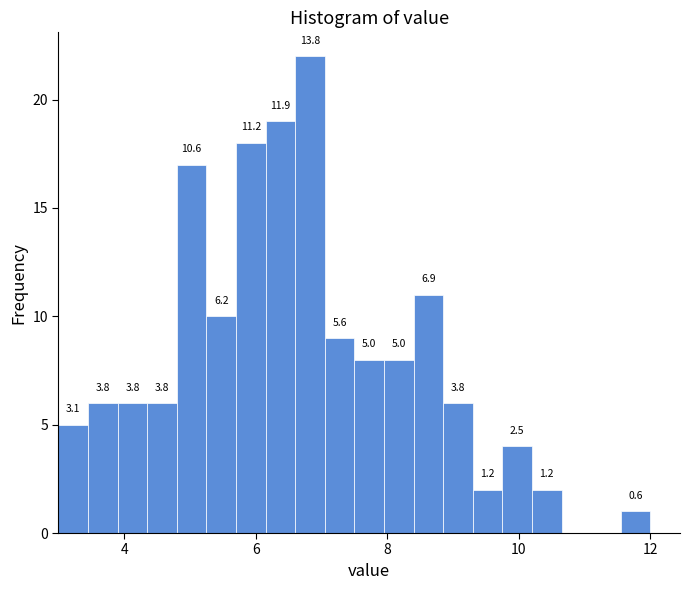

Read against the x-axis, roughly where is the centre of the tallest bar?

6.8